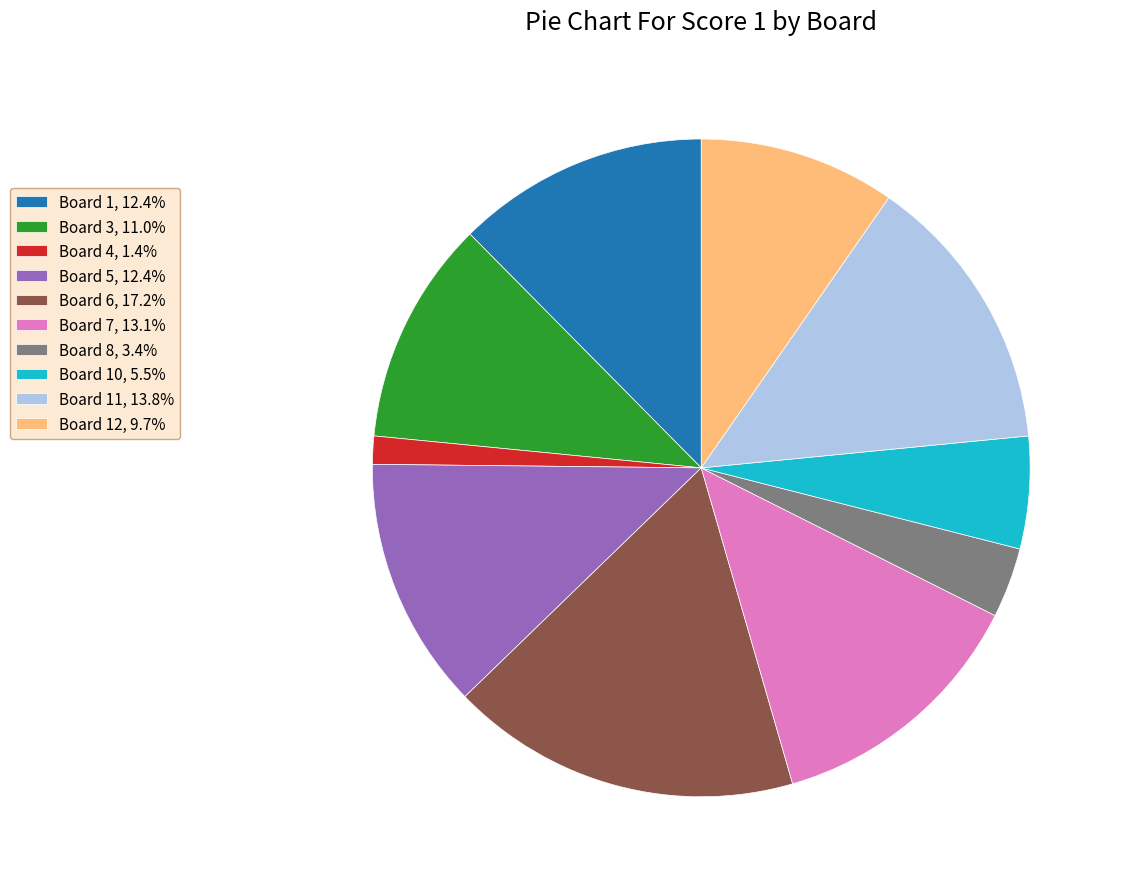

Does Board 12, 9.7% account for over 50% of the chart?

No